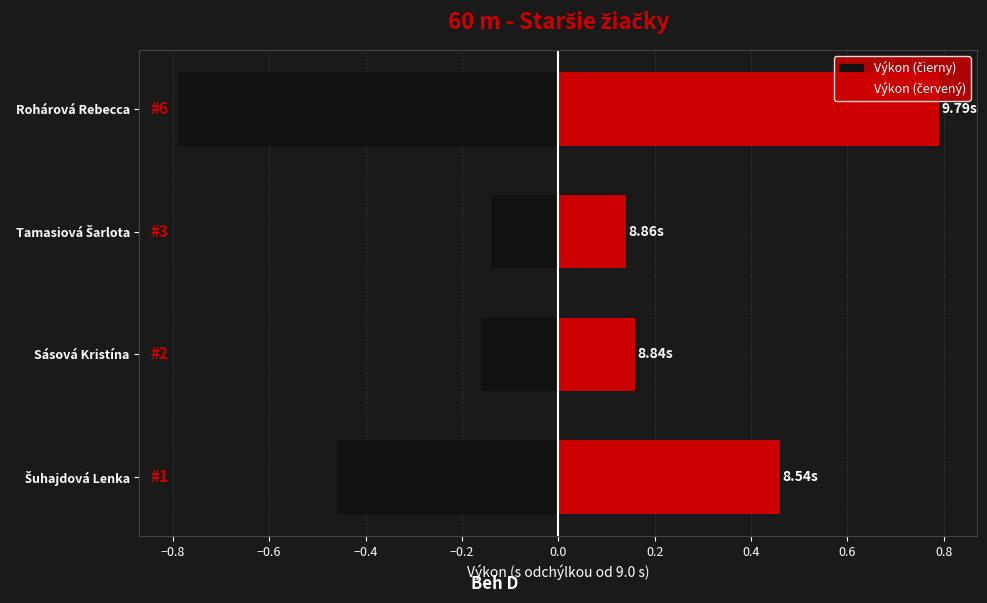

Is the value of Výkon (čierny) at Tamasiová Šarlota greater than the value of Výkon (červený) at Tamasiová Šarlota?

No